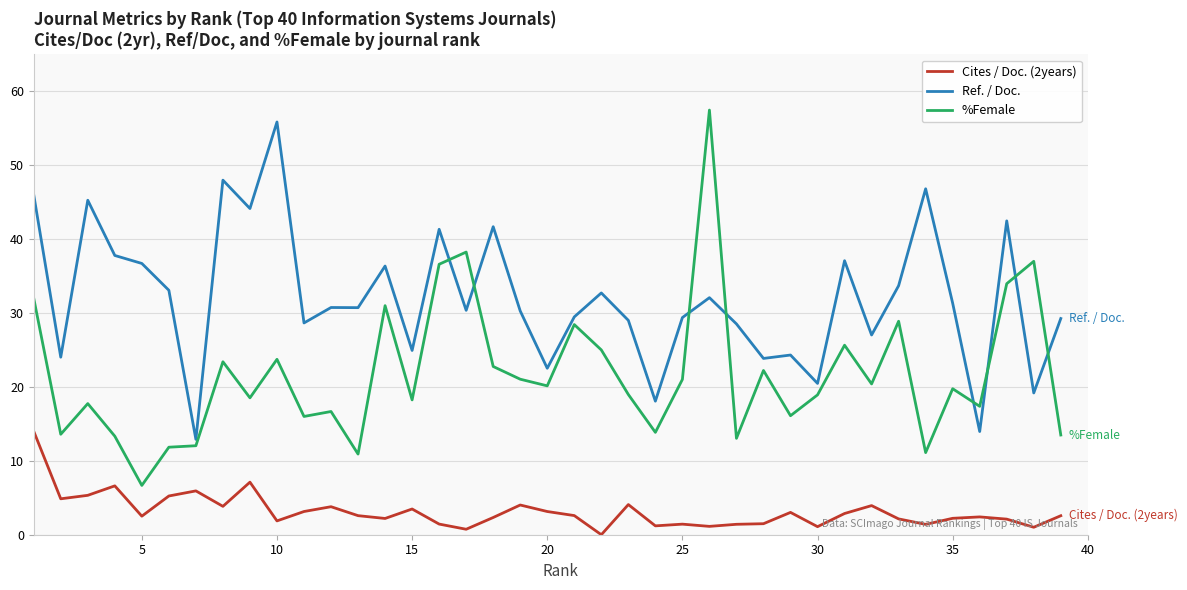

Which series has the largest total across all categories?

Ref. / Doc.